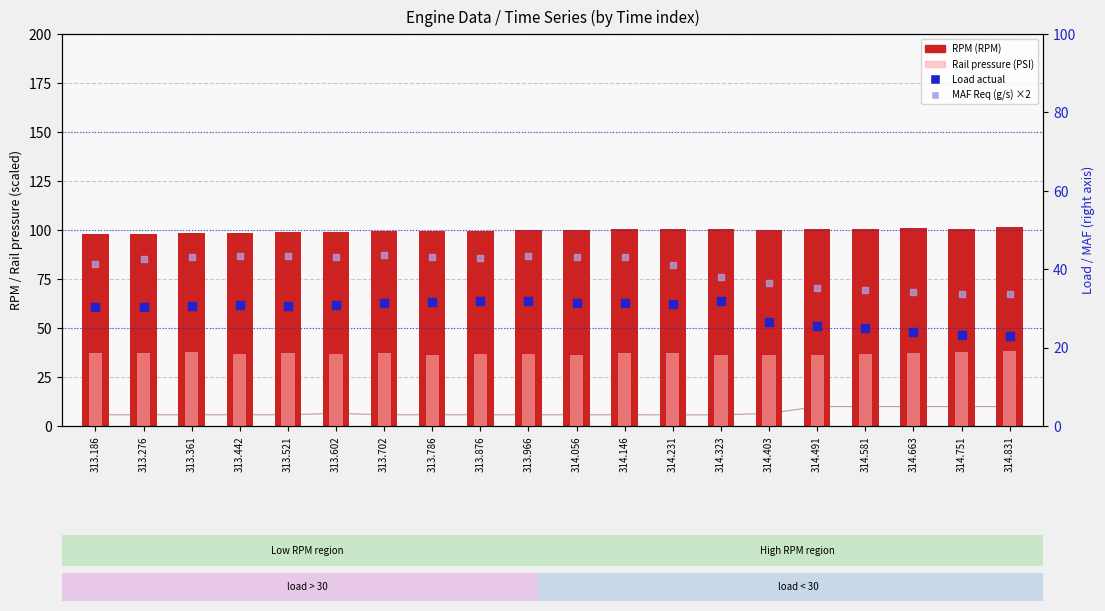

Which series has the largest total across all categories?

RPM (RPM)